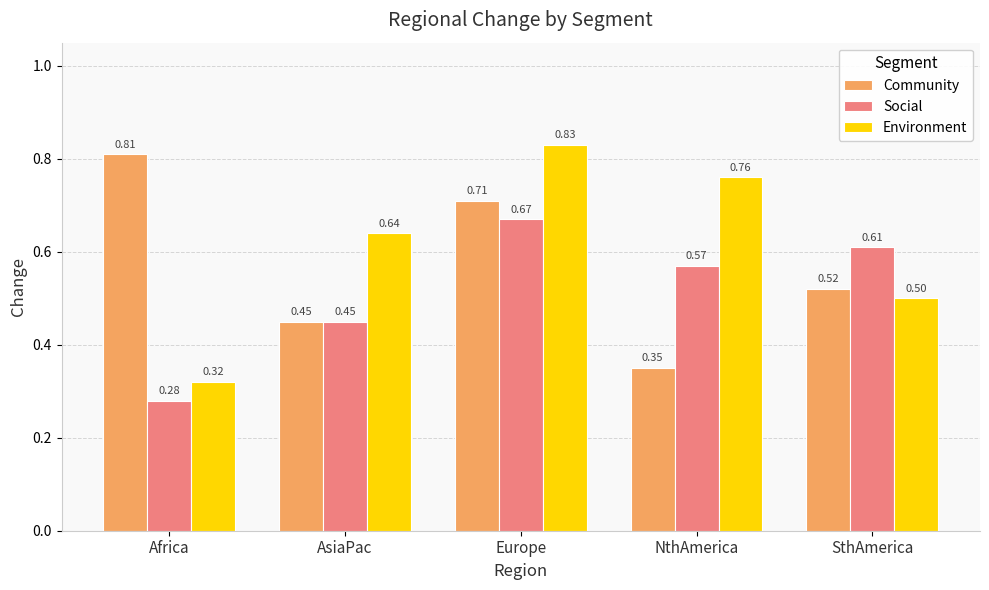

At which label does Social reach its minimum?

Africa